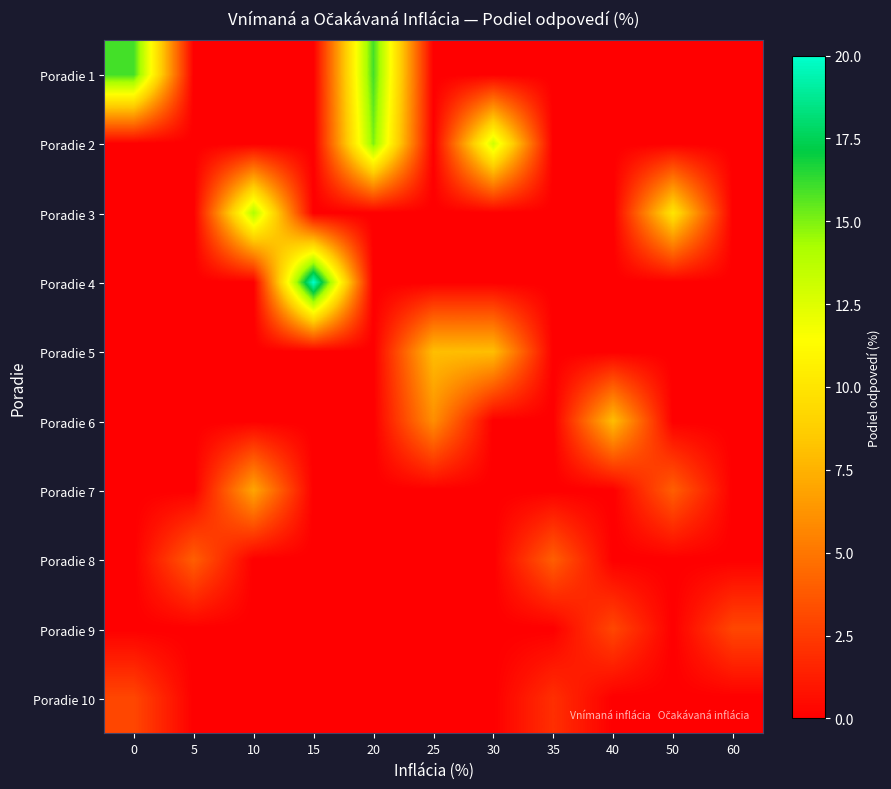

Reading right to left, extract all data points from this chart.

Poradie 1: 60=0	50=0	40=0	35=0	30=0	25=0	20=16	15=0	10=0	5=0	0=16
Poradie 2: 60=0	50=0	40=0	35=0	30=13	25=0	20=15	15=0	10=0	5=0	0=0
Poradie 3: 60=0	50=10	40=0	35=0	30=0	25=0	20=0	15=0	10=14	5=0	0=0
Poradie 4: 60=0	50=0	40=0	35=0	30=0	25=0	20=0	15=20	10=0	5=0	0=0
Poradie 5: 60=0	50=0	40=0	35=0	30=8	25=8	20=0	15=0	10=0	5=0	0=0
Poradie 6: 60=0	50=0	40=8	35=0	30=0	25=6	20=0	15=0	10=0	5=0	0=0
Poradie 7: 60=0	50=4	40=0	35=0	30=0	25=0	20=0	15=0	10=7	5=0	0=0
Poradie 8: 60=0	50=0	40=0	35=4	30=0	25=0	20=0	15=0	10=0	5=4	0=0
Poradie 9: 60=3	50=0	40=3	35=0	30=0	25=0	20=0	15=0	10=0	5=0	0=0
Poradie 10: 60=0	50=0	40=0	35=2	30=0	25=0	20=0	15=0	10=0	5=0	0=3